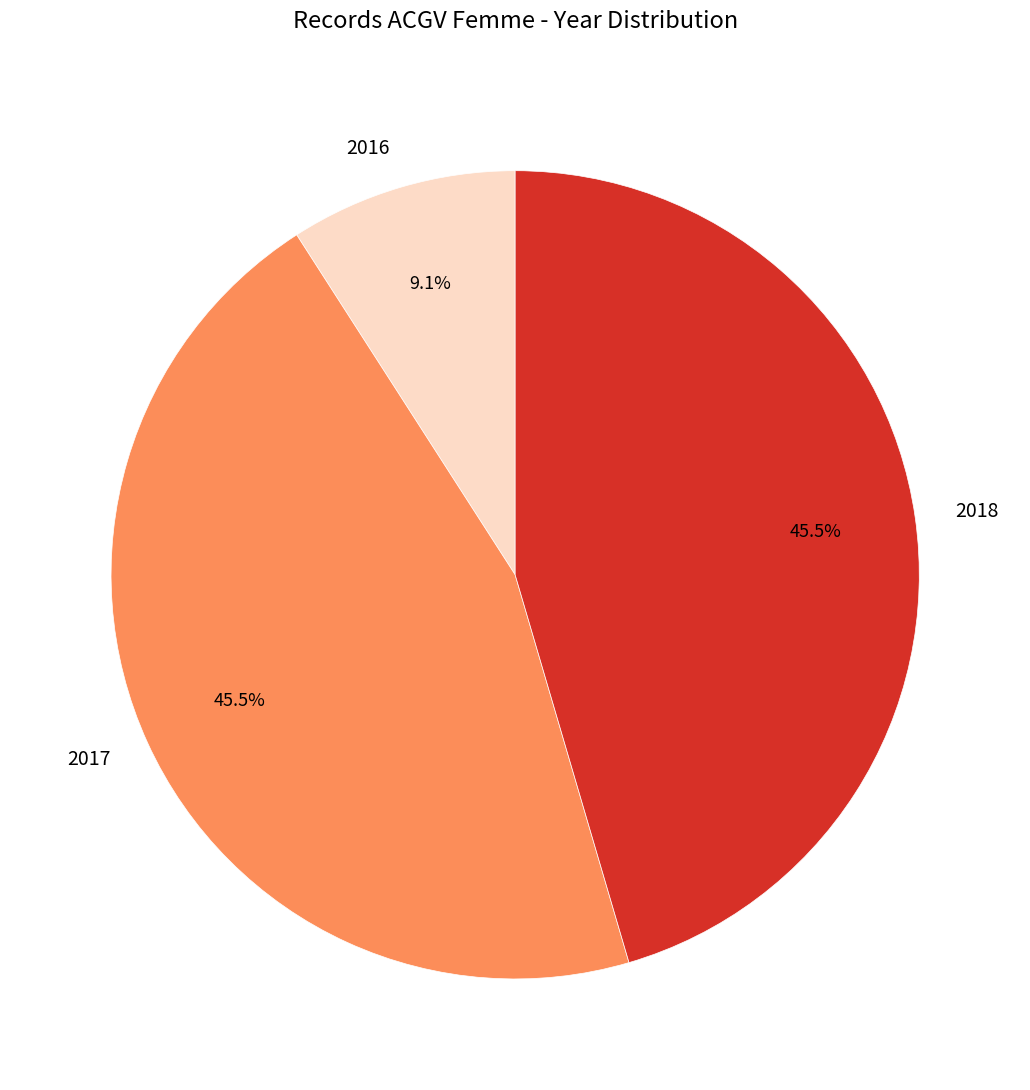

Approximately how many times larger is the value at 2018 compared to 2017?

1.0